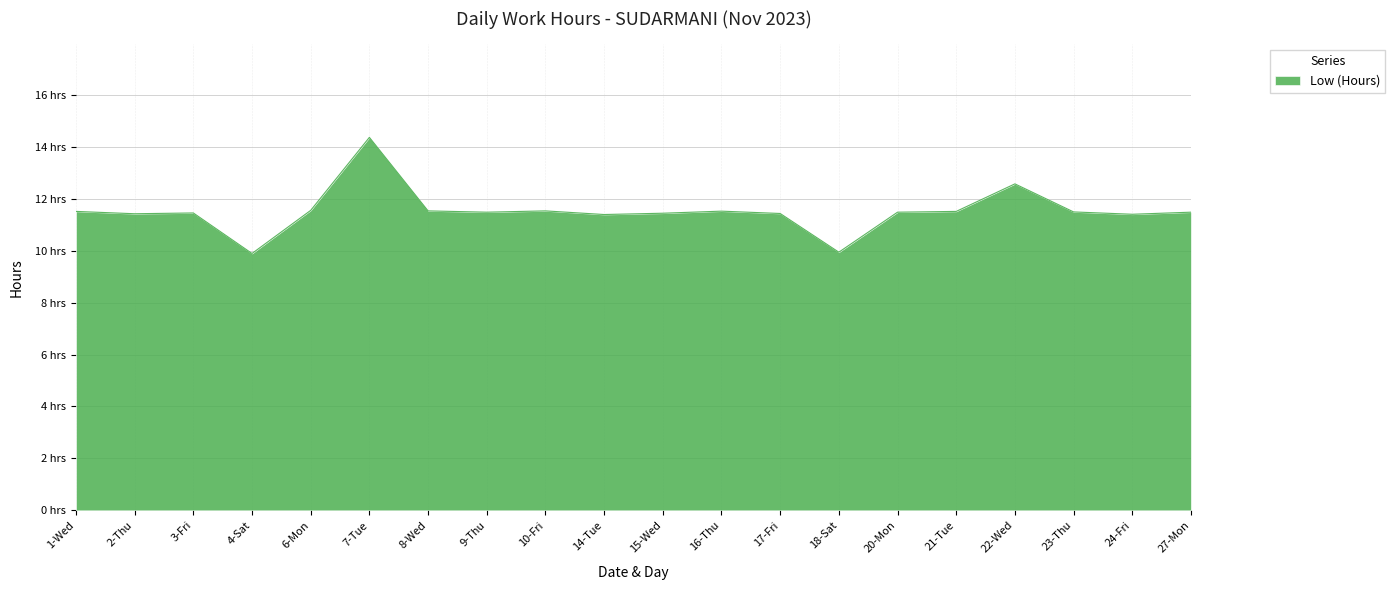

Does the chart have visible grid lines?

Yes